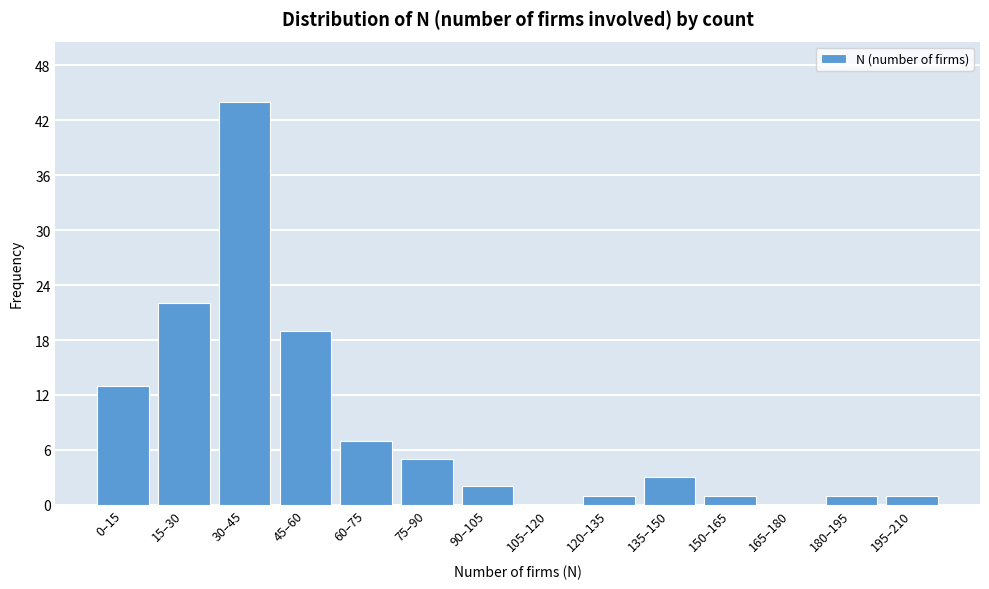

Reading left to right, transcribe all the data shown in this chart.

0–15=13	15–30=22	30–45=44	45–60=19	60–75=7	75–90=5	90–105=2	105–120=0	120–135=1	135–150=3	150–165=1	165–180=0	180–195=1	195–210=1